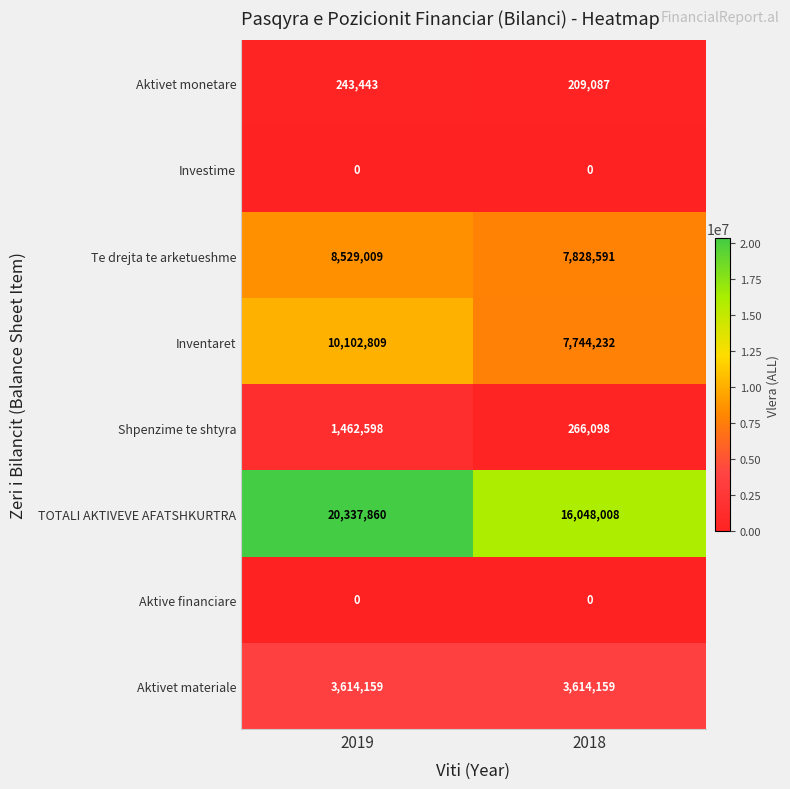

How many data points does each series have?

2